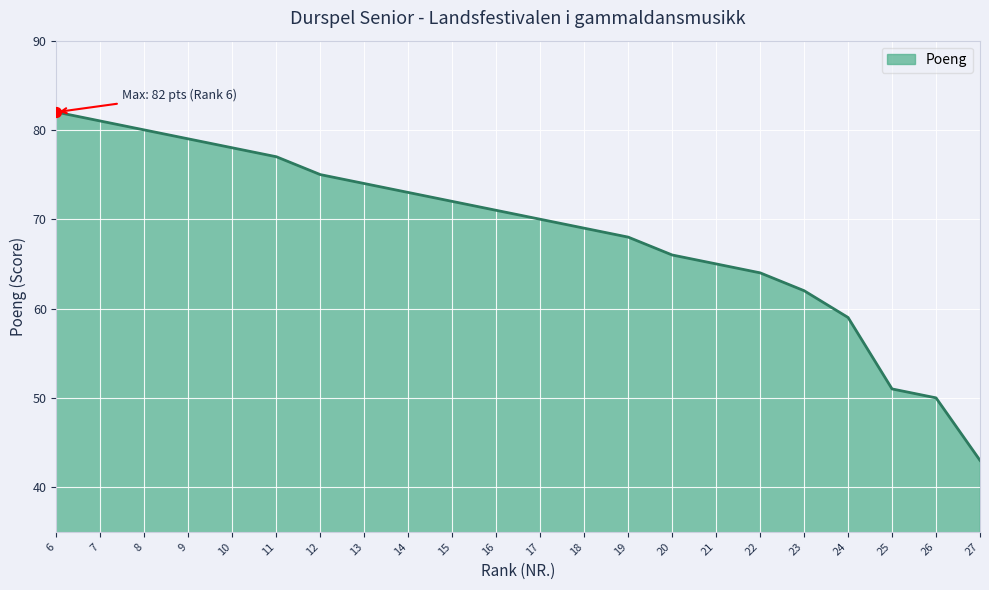

What is the change in value from 10 to 22?

-14